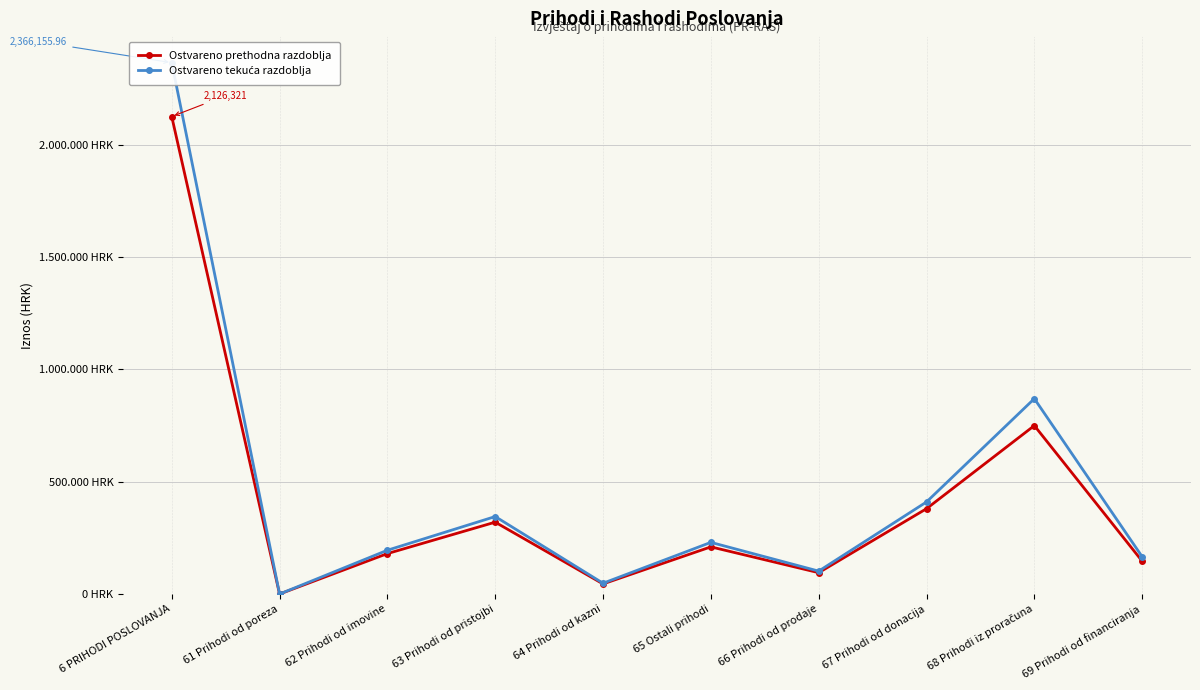

Reading left to right, extract all data points from this chart.

Ostvareno prethodna razdoblja: 6 PRIHODI POSLOVANJA=2126321.0	61 Prihodi od poreza=0.0	62 Prihodi od imovine=180000.0	63 Prihodi od pristojbi=320000.0	64 Prihodi od kazni=45000.0	65 Ostali prihodi=210000.0	66 Prihodi od prodaje=95000.0	67 Prihodi od donacija=380000.0	68 Prihodi iz proračuna=750000.0	69 Prihodi od financiranja=146321.0
Ostvareno tekuća razdoblja: 6 PRIHODI POSLOVANJA=2366156.0	61 Prihodi od poreza=0.0	62 Prihodi od imovine=195000.0	63 Prihodi od pristojbi=345000.0	64 Prihodi od kazni=48000.0	65 Ostali prihodi=230000.0	66 Prihodi od prodaje=102000.0	67 Prihodi od donacija=410000.0	68 Prihodi iz proračuna=870000.0	69 Prihodi od financiranja=166156.0